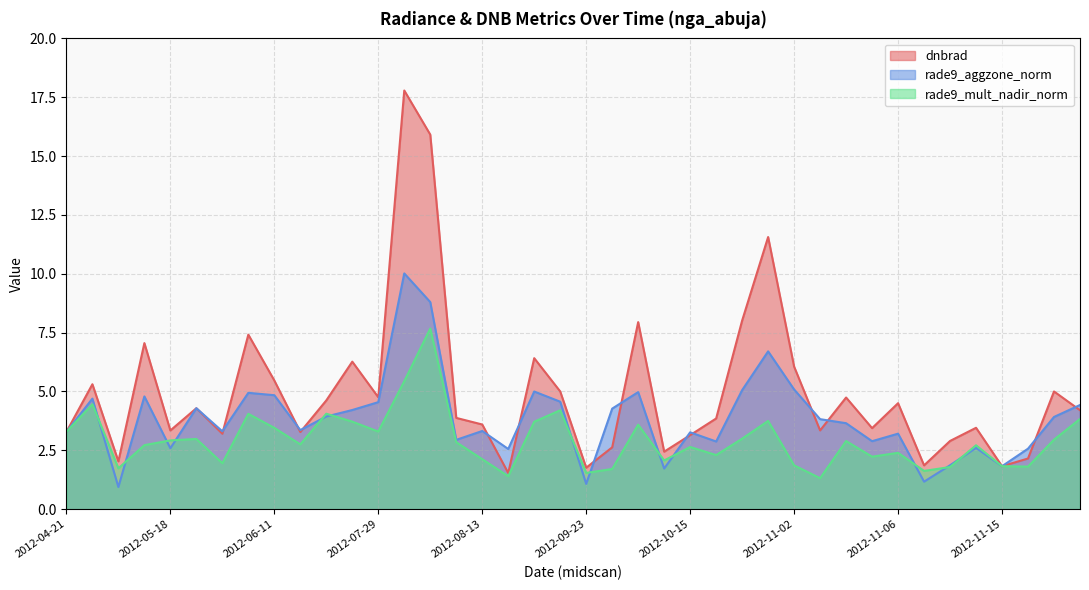

At how many categories does at least one series exceed 13?

2